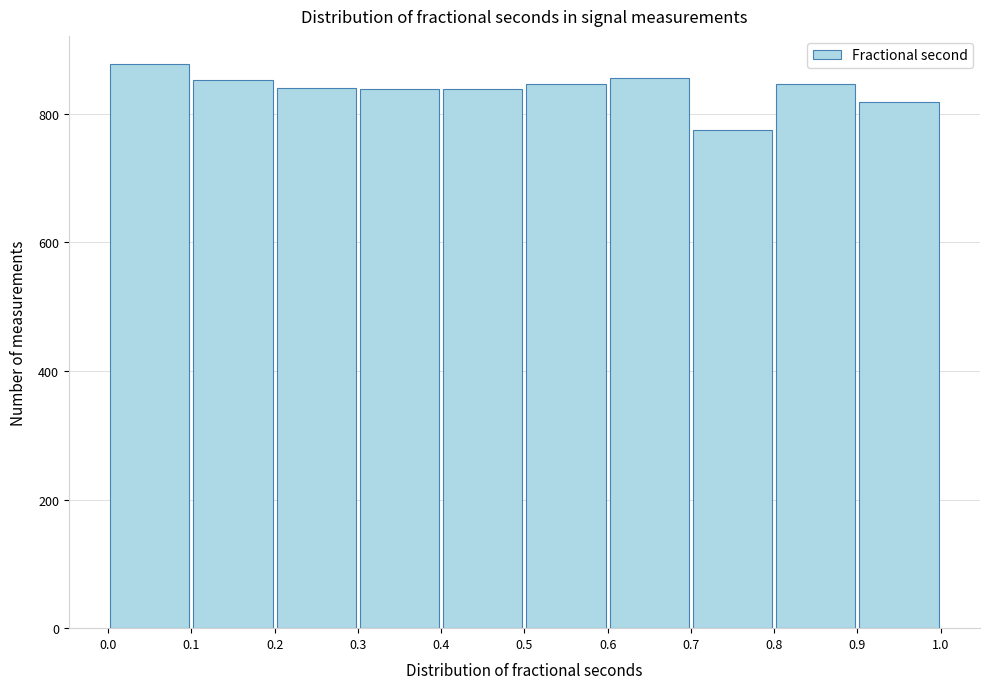

How tall is the bar that spans 0.7 to 0.8 on the x-axis? The values are not printed on the chart, so give them approximately, as read against the axis.

780